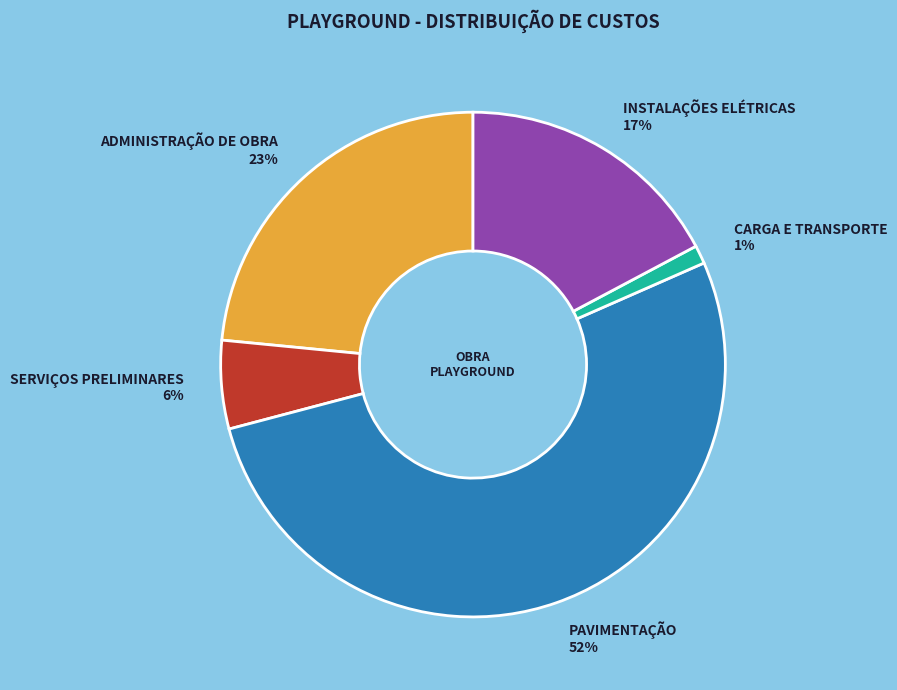

True or false: PAVIMENTAÇÃO accounts for 47% of the total.

False